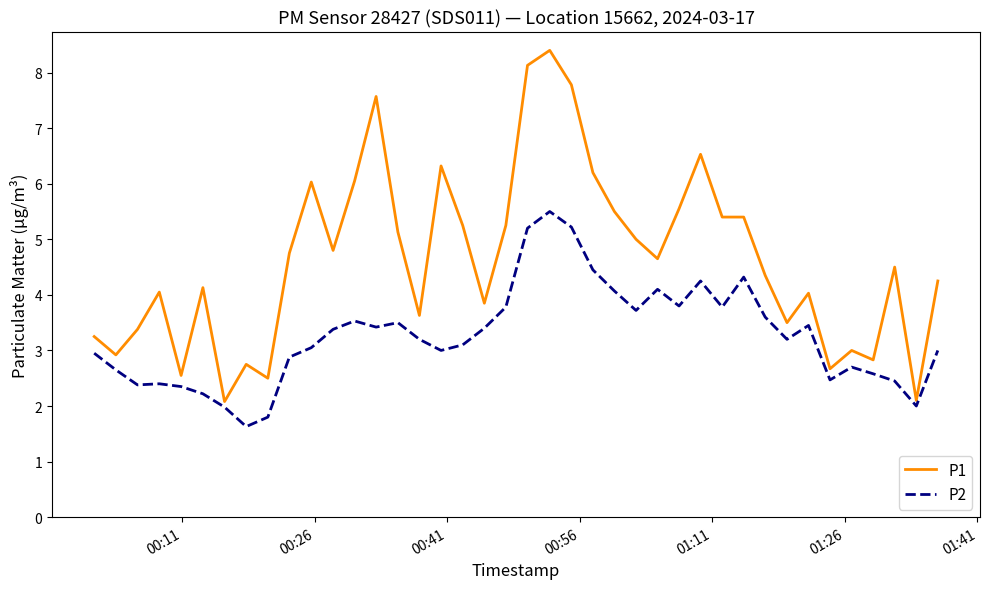

What is the minimum value for P2?

1.6